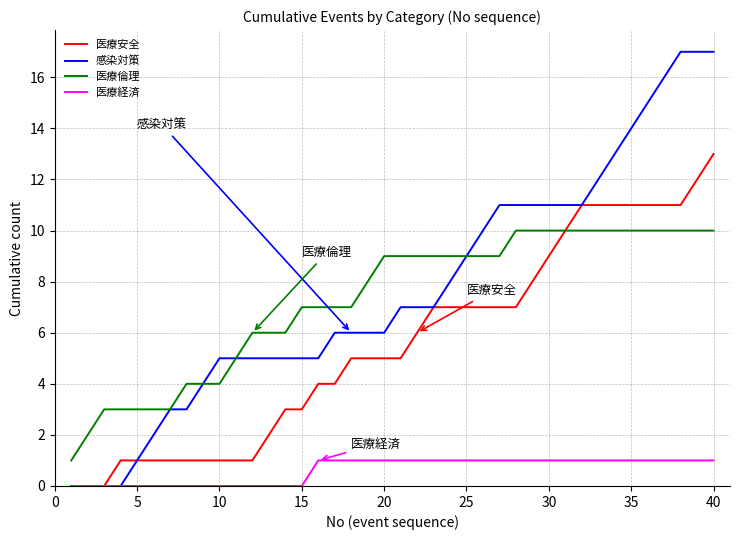

Which series has the largest range (max minus min)?

感染対策